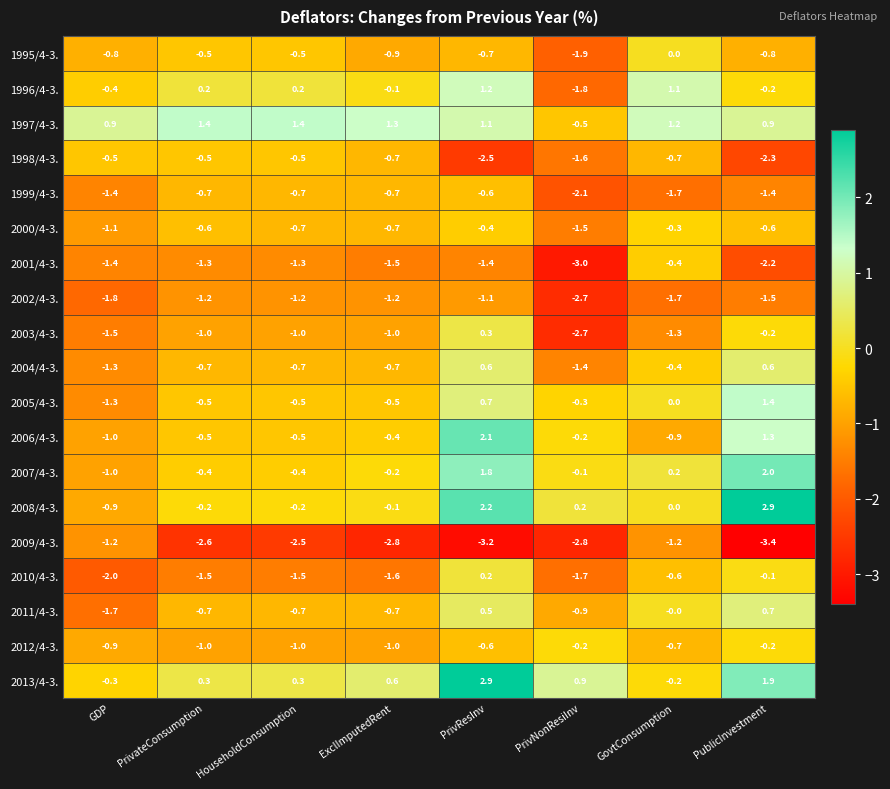

At which label is 2008/4-3. closest to 1?

PrivNonResiInv